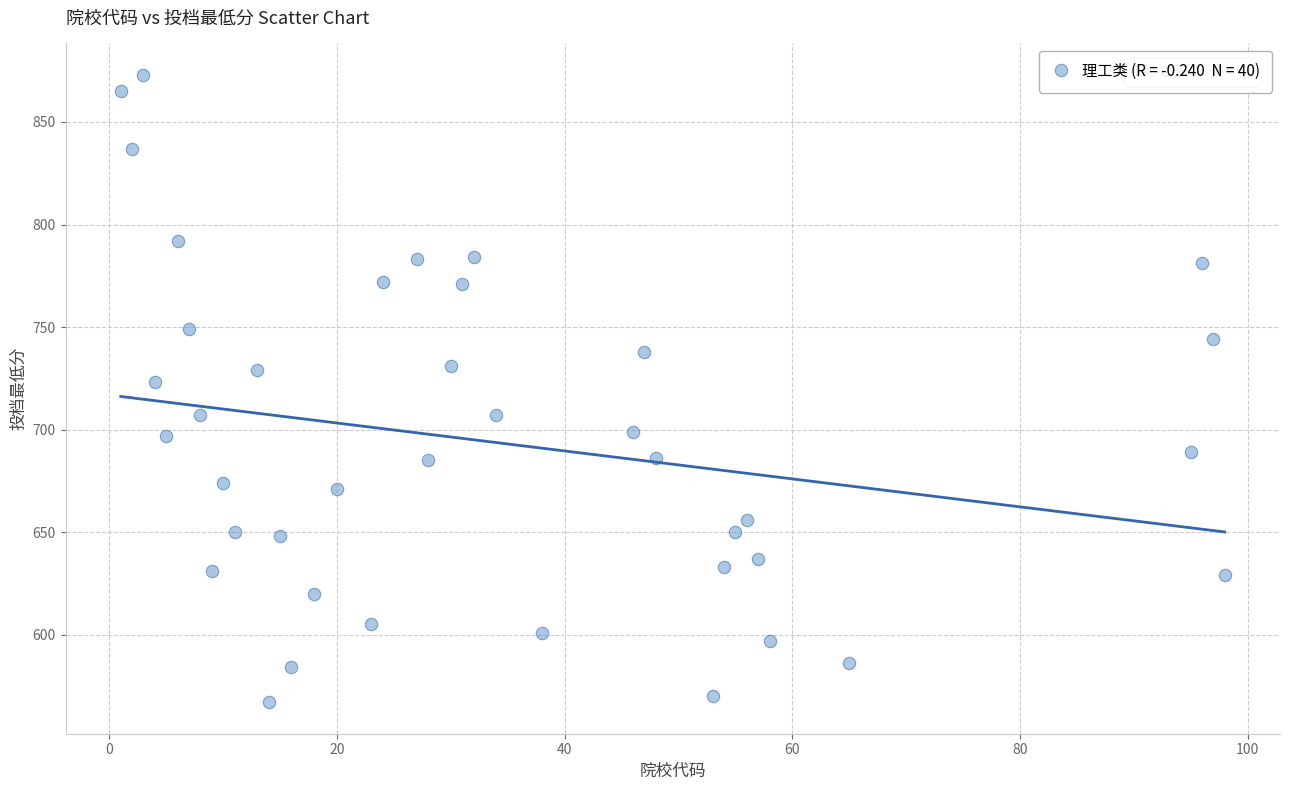

What is the range of Y values (max minus min)?

306